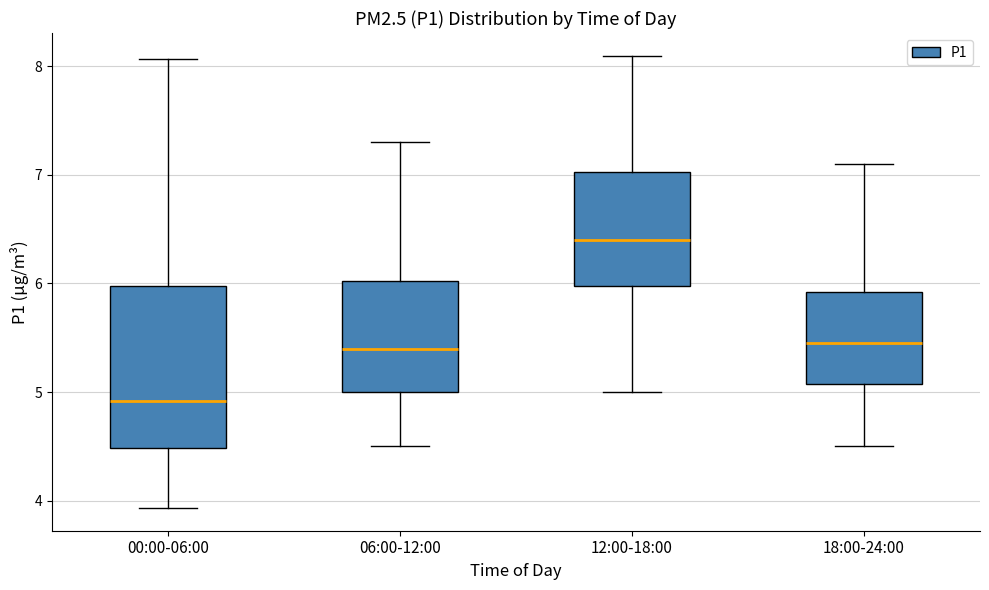

Reading left to right, read every box against the y-axis: the position of its median line, the range the box covers, and the ends of its whiskers. The values are not printed on the chart, so give them approximately, as read against the axis.

00:00-06:00: median 4.9, box 4.5 to 6.0, whiskers 3.9 to 8.1
06:00-12:00: median 5.4, box 5.0 to 6.0, whiskers 4.5 to 7.3
12:00-18:00: median 6.4, box 6.0 to 7.0, whiskers 5.0 to 8.1
18:00-24:00: median 5.5, box 5.1 to 5.9, whiskers 4.5 to 7.1